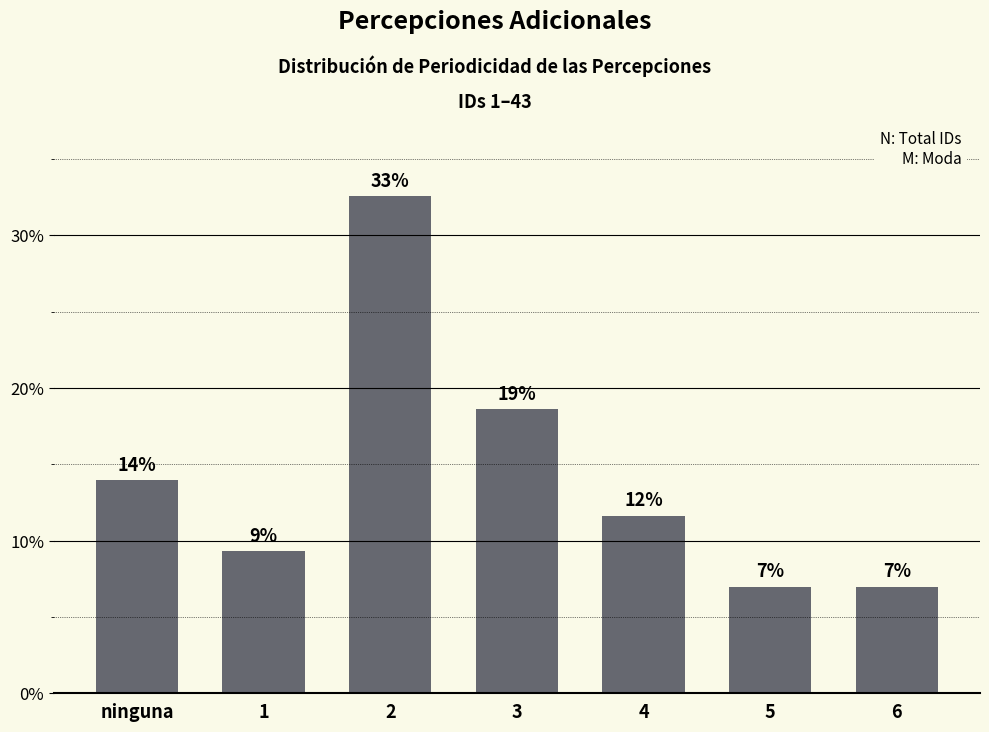

Rank the categories by value from highest to lowest.

2, 3, ninguna, 4, 1, 5, 6